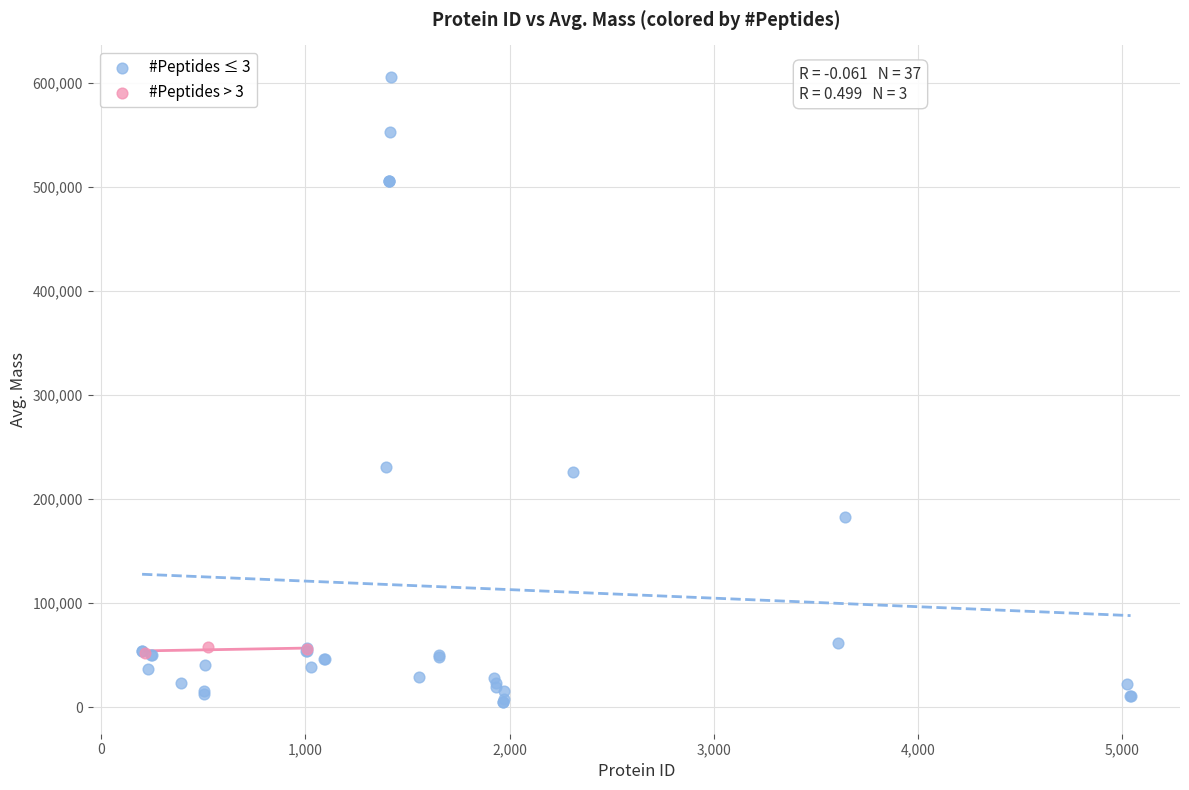

Which series contains the highest Y value?

#Peptides ≤ 3